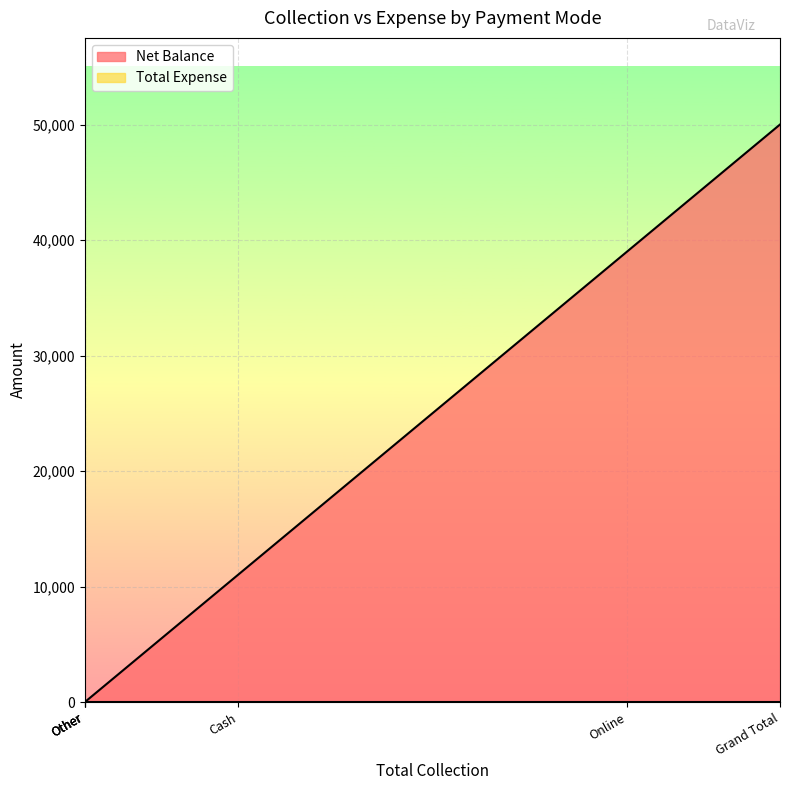

Rank the series by their maximum value, from highest to lowest.

Net Balance, Total Expense